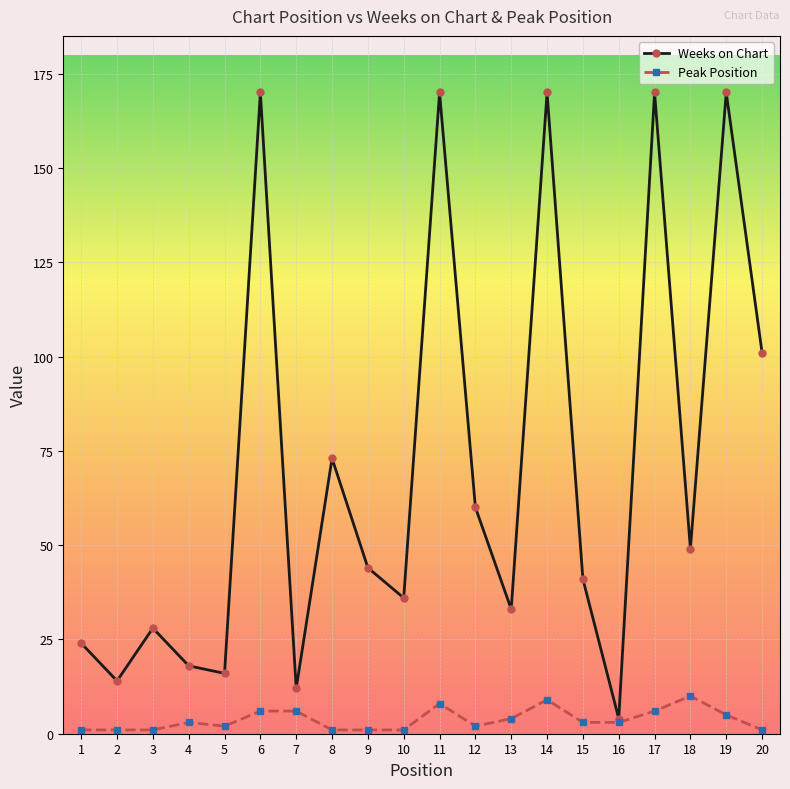

True or false: Peak Position has more than 2 points higher than both neighbors.

True